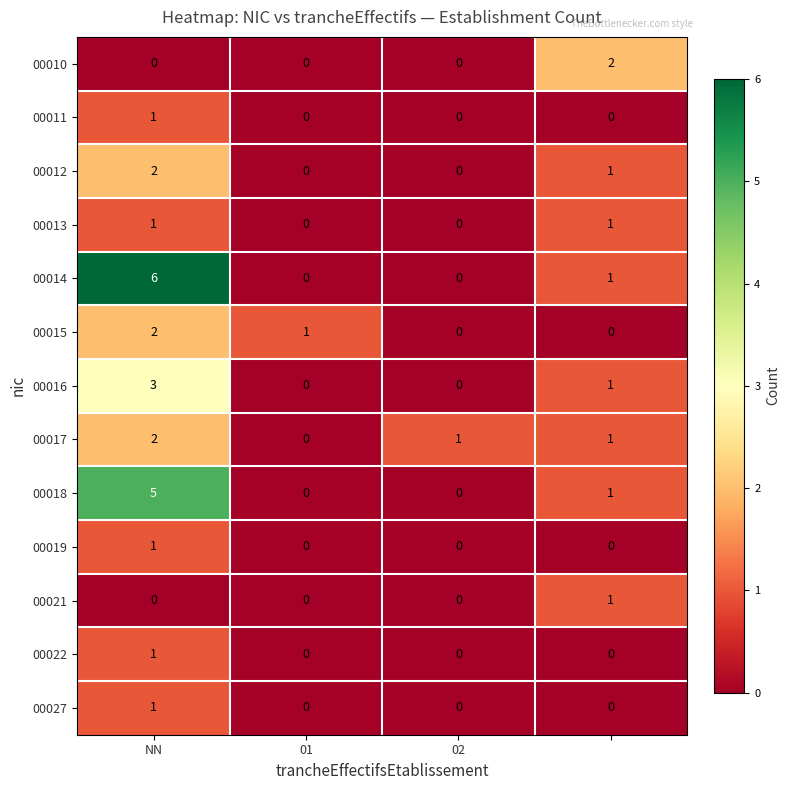

Which series has the largest range (max minus min)?

00014